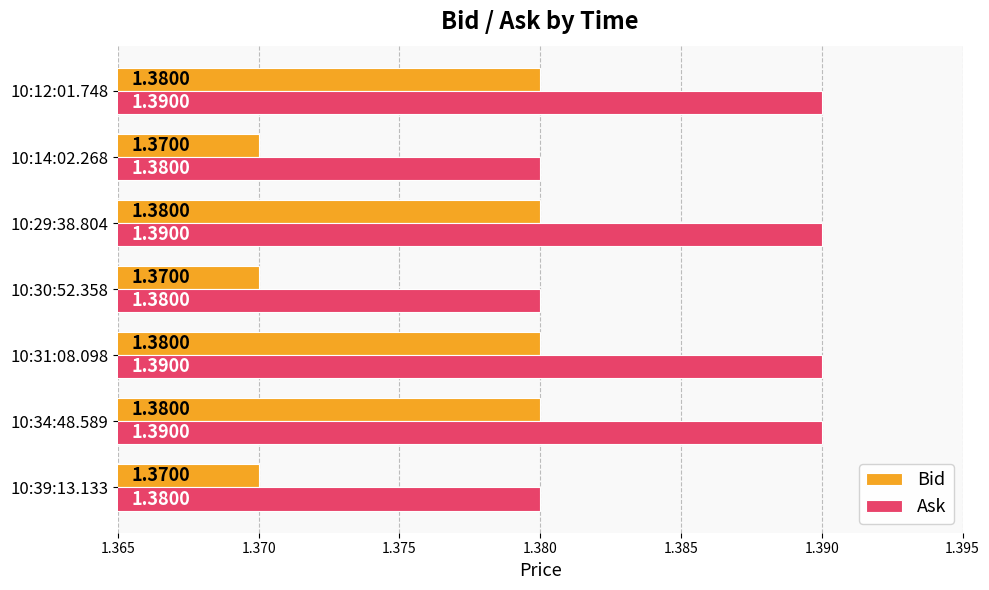

Which series has the largest total across all categories?

Ask